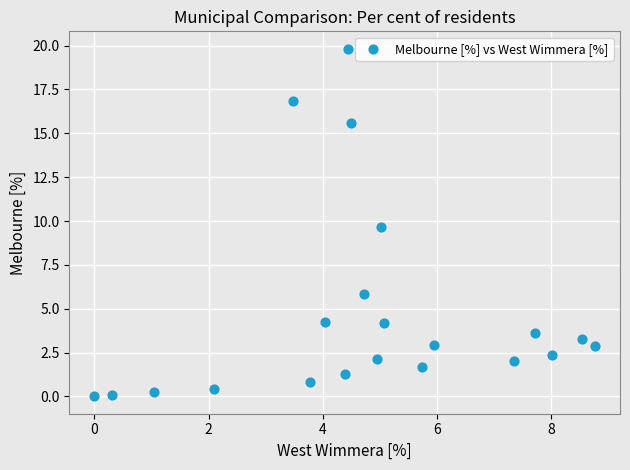

What Y value in the scatter plot is closest to 9?

9.7